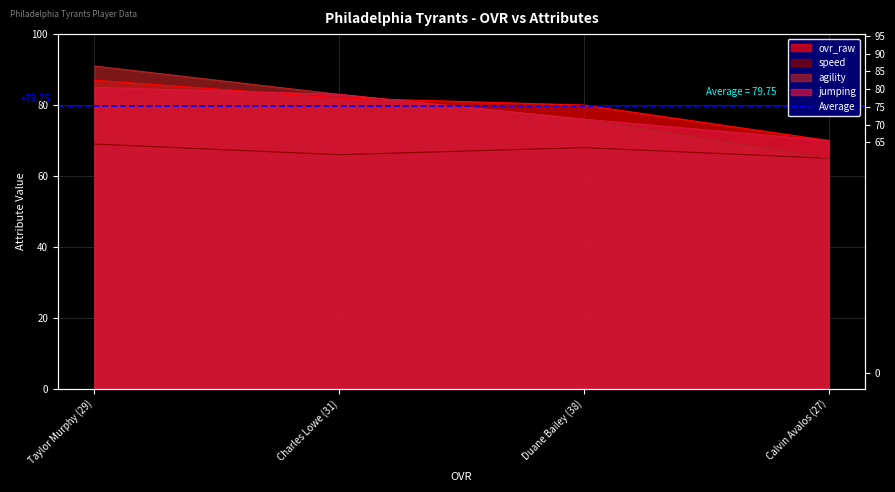

What is the highest value of the jumping series?

85